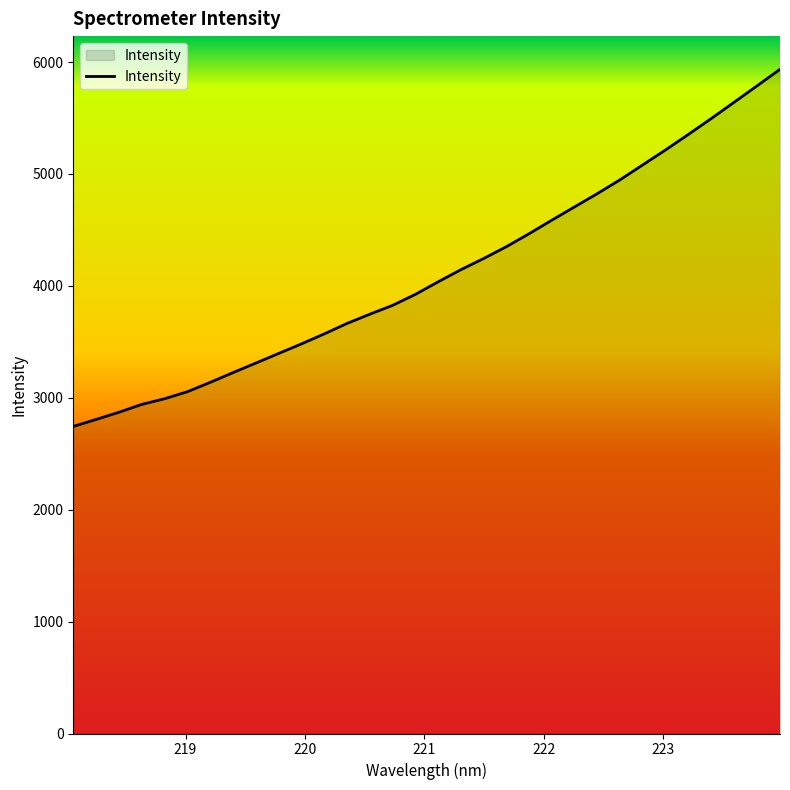

What is the maximum value shown in the chart?

5935.3